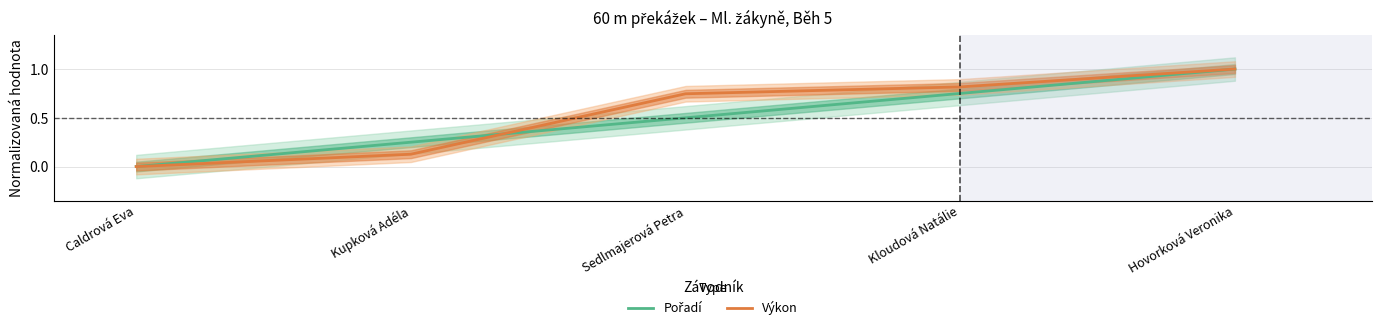

Which series ends up on top after the final intersection of Pořadí and Výkon?

Výkon